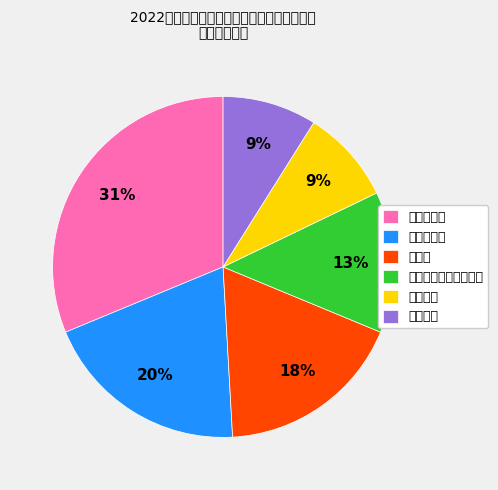

The 餐饮食品 slice represents 9% of the pie. True or false?

True